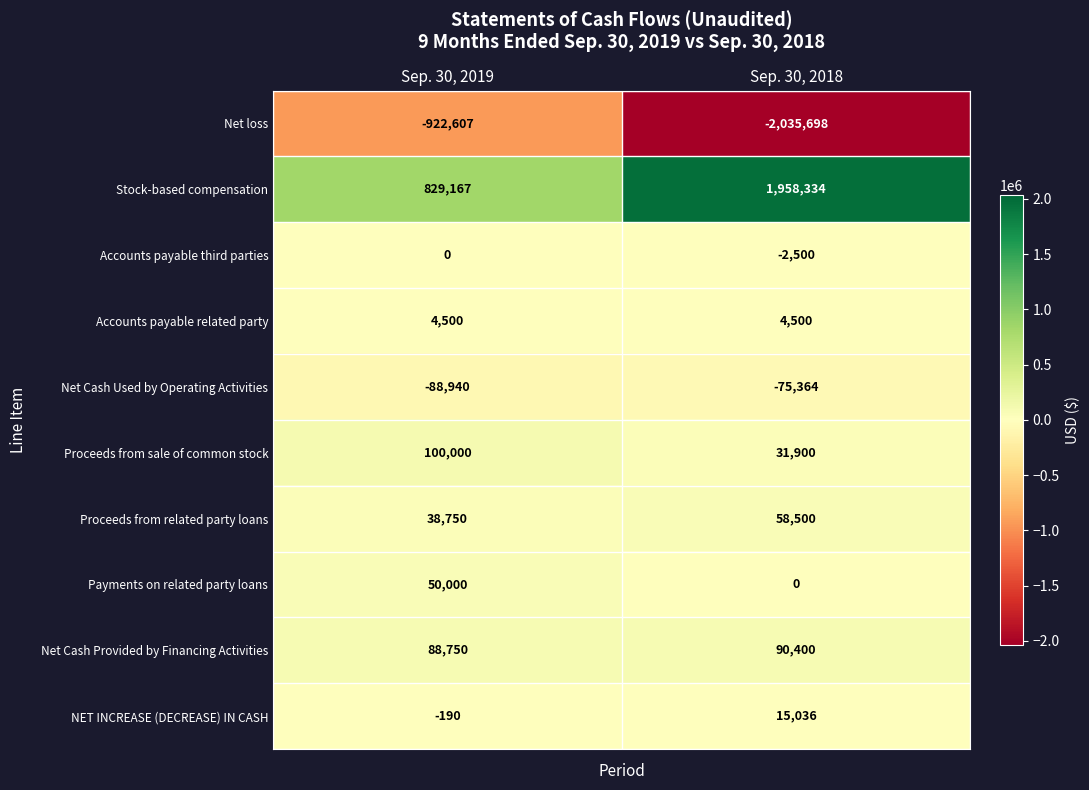

The NET INCREASE (DECREASE) IN CASH series shows -190 at Sep. 30, 2019. True or false?

True